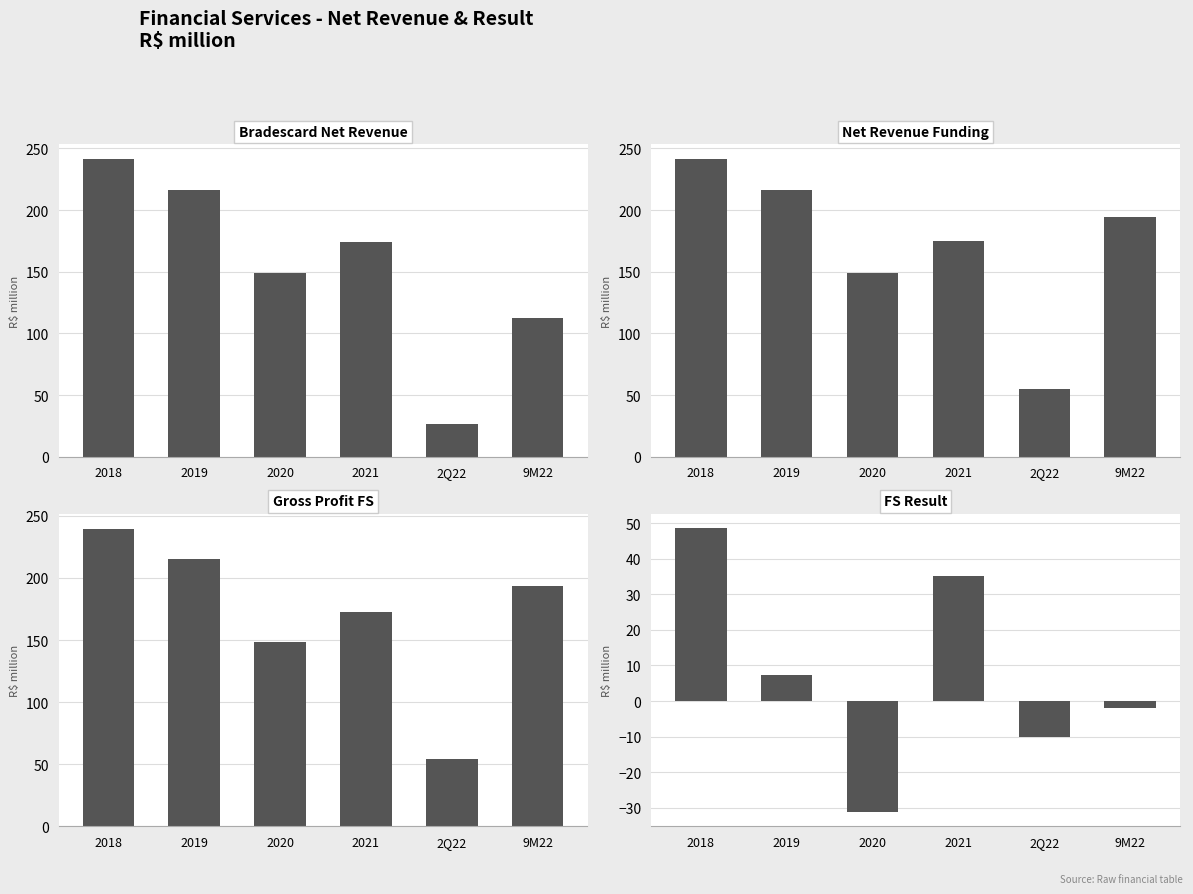

What is the total value across all series at 2018?

770.9